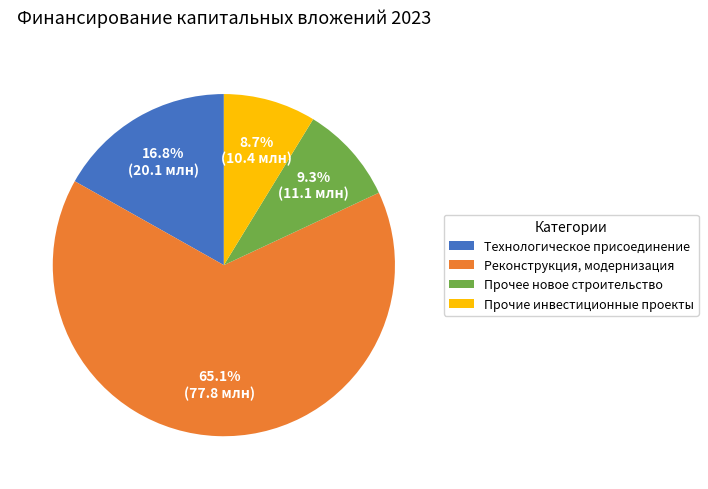

To the nearest percent, what is the combined percentage of Технологическое присоединение and Реконструкция, модернизация?

82%